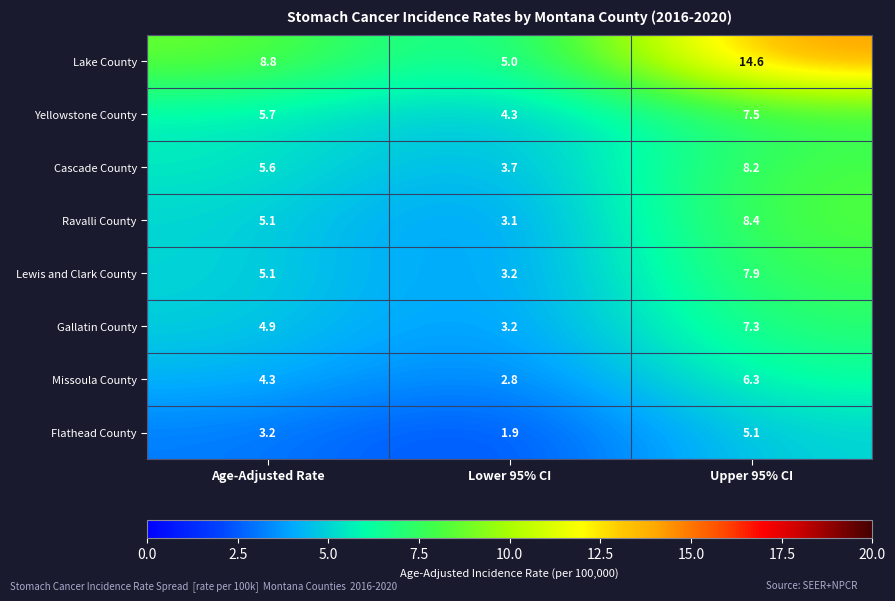

Reading left to right, extract all data points from this chart.

Lake County: 8.8	5.0	14.6
Yellowstone County: 5.7	4.3	7.5
Cascade County: 5.6	3.7	8.2
Ravalli County: 5.1	3.1	8.4
Lewis and Clark County: 5.1	3.2	7.9
Gallatin County: 4.9	3.2	7.3
Missoula County: 4.3	2.8	6.3
Flathead County: 3.2	1.9	5.1